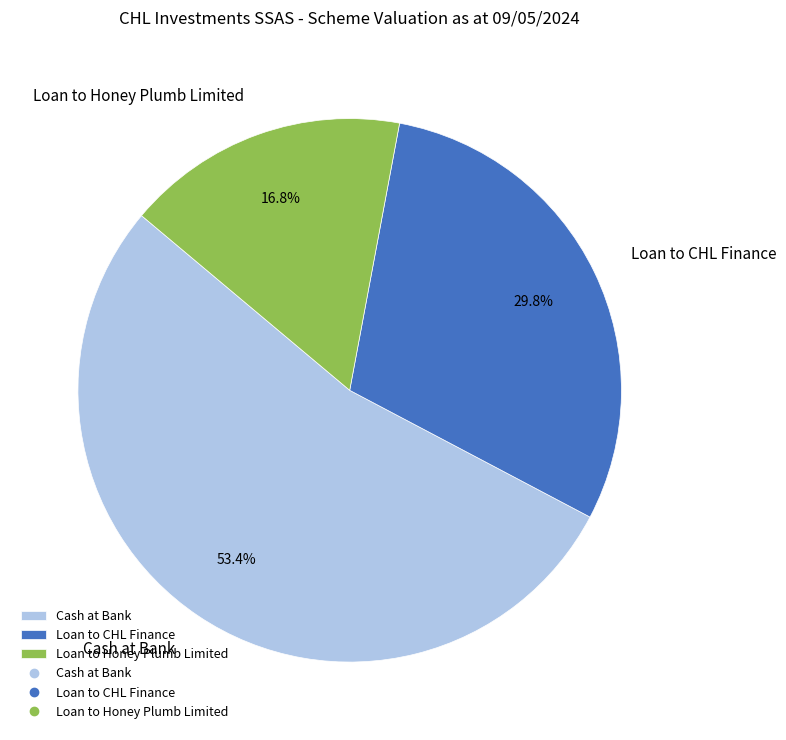

To the nearest percent, what portion does Loan to CHL Finance represent?

30%